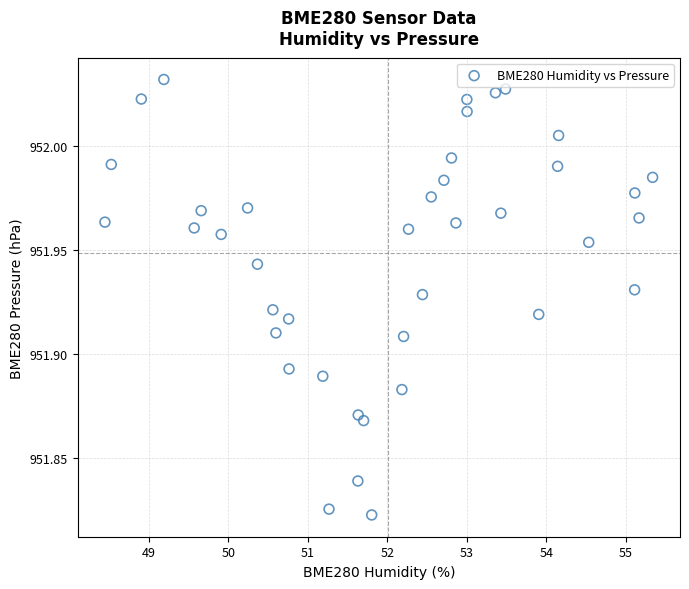

What is the range of X values (max minus min)?

6.9